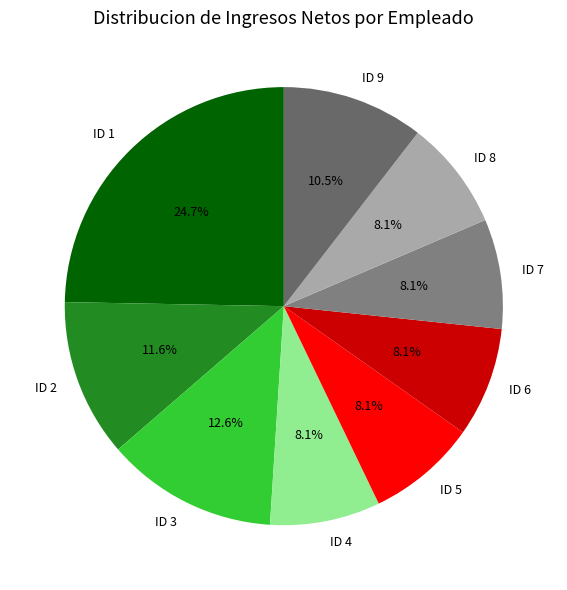

How many segments does this pie chart have?

9